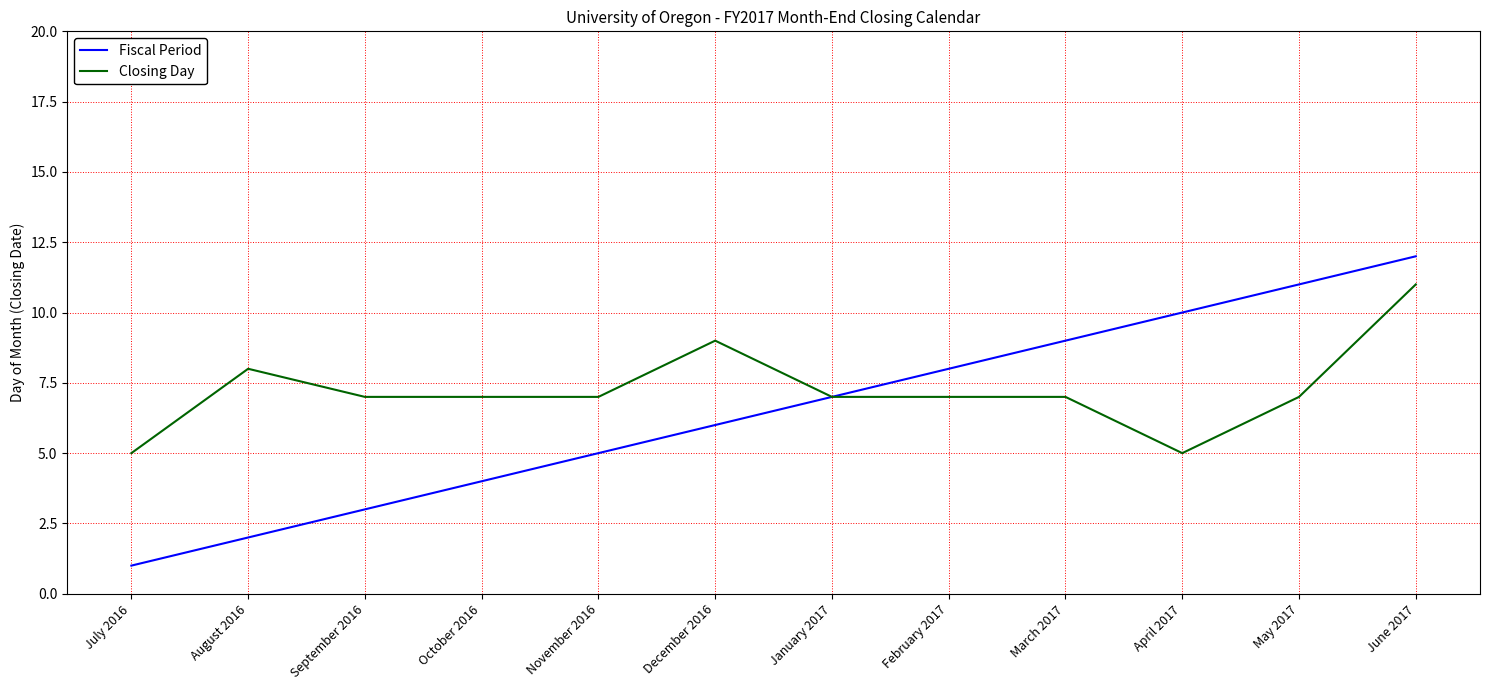

Which series has the largest total across all categories?

Closing Day